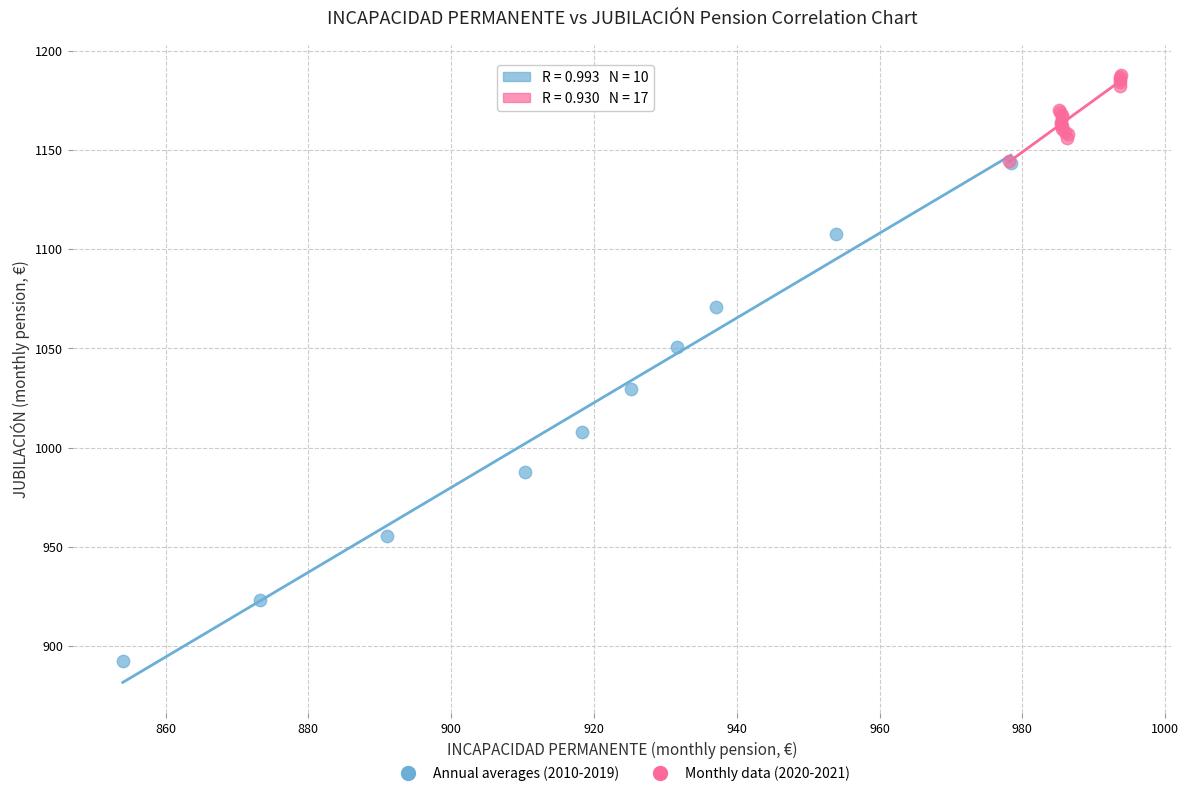

Which series has the widest spread of Y values?

Annual averages (2010-2019)